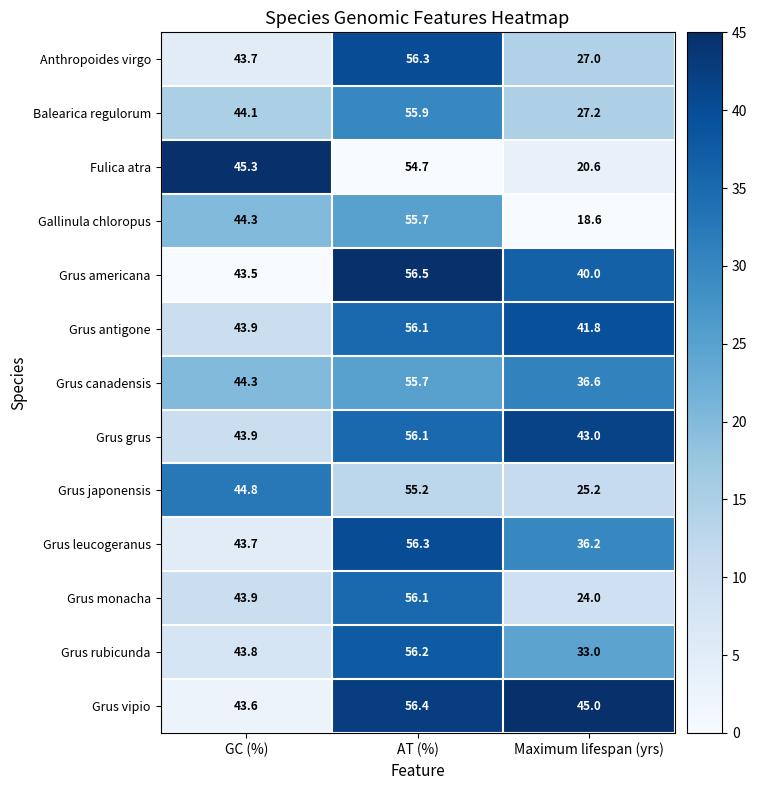

What is the approximate value of Grus rubicunda at Maximum lifespan (yrs)?

33.0